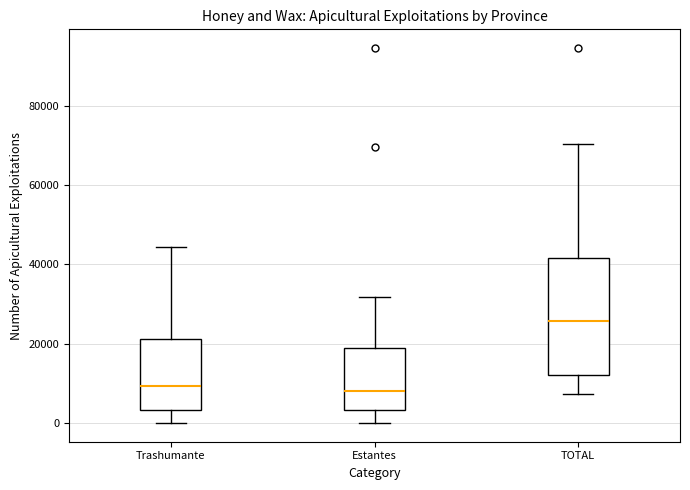

Reading left to right, read every box against the y-axis: the position of its median line, the range the box covers, and the ends of its whiskers. The values are not printed on the chart, so give them approximately, as read against the axis.

Trashumante: median 10000, box 4000 to 22000, whiskers 0 to 44000
Estantes: median 8000, box 4000 to 20000, whiskers 0 to 32000
TOTAL: median 26000, box 12000 to 42000, whiskers 8000 to 70000